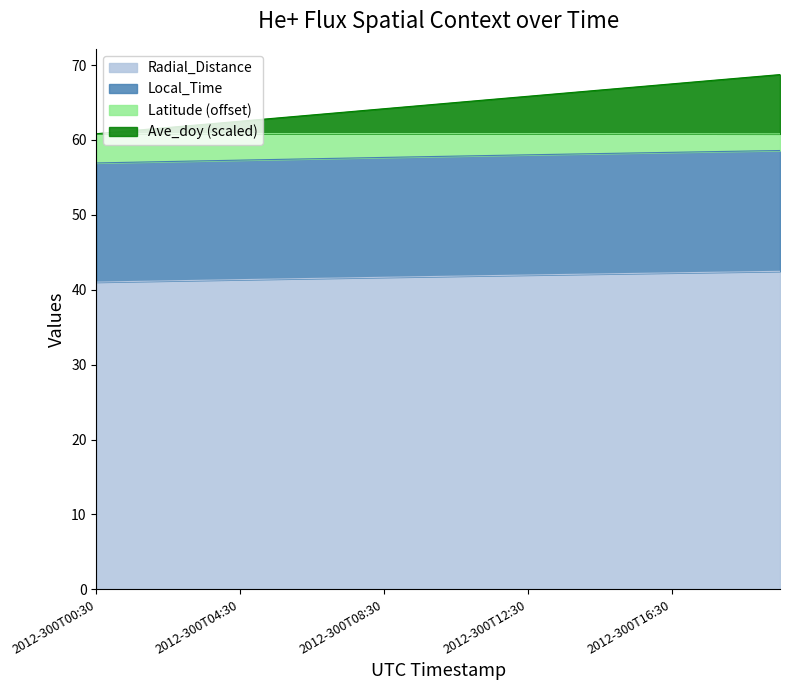

What is the highest value of the Radial_Distance series?

42.5